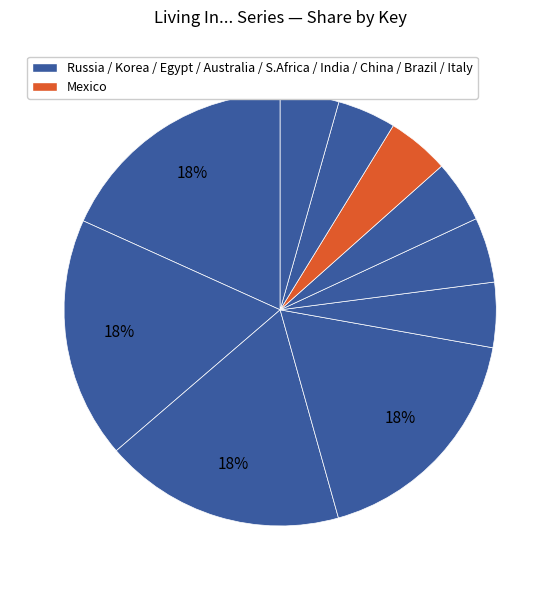

Which slice is the smallest?

Living in . . . Italy